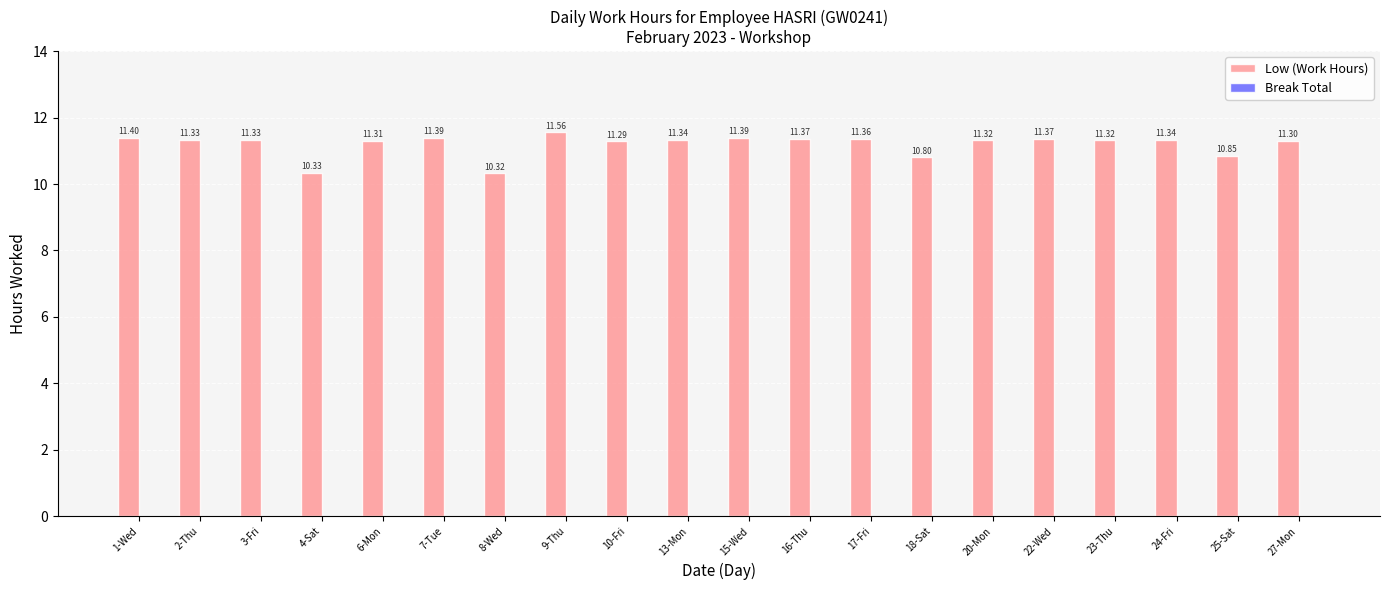

What is the change in value from 3-Fri to 15-Wed?

+0.1